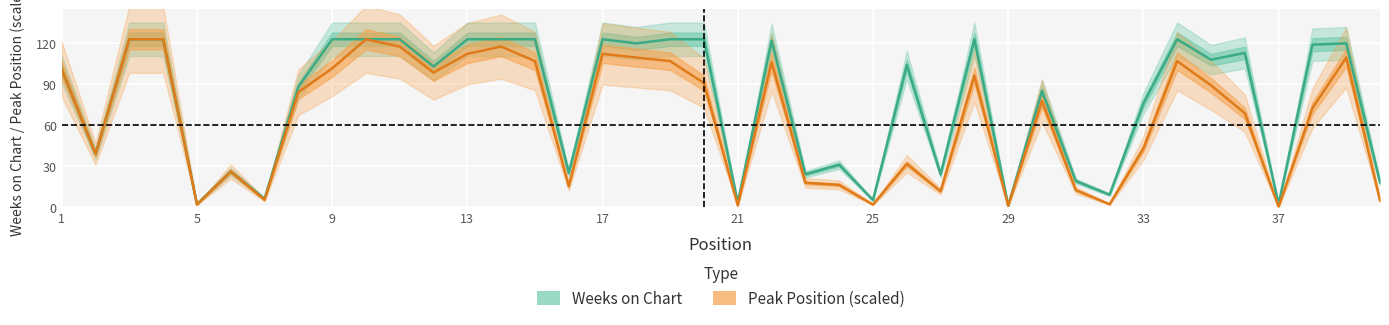

The value at 5 is 2. True or false?

True